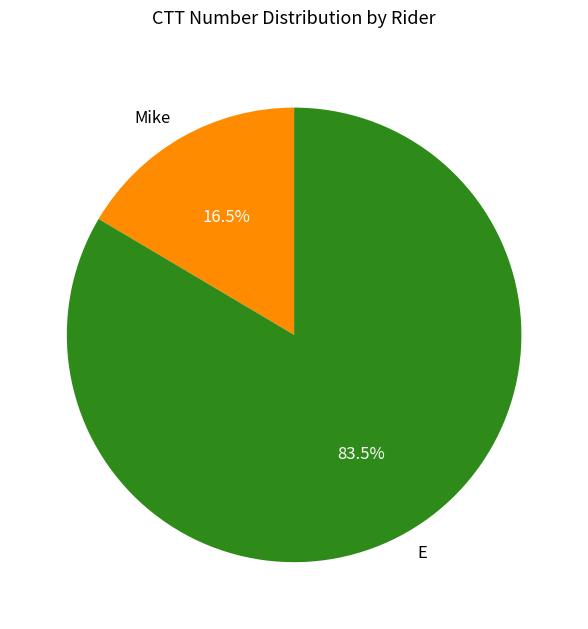

Between E and Mike, which is larger?

E